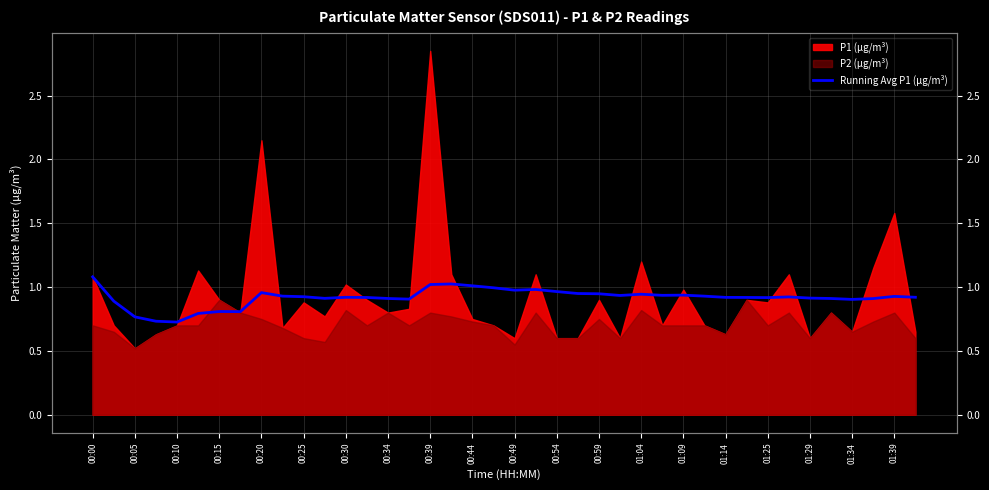

What is the sum of the values at 25 and 00:05?

1.8